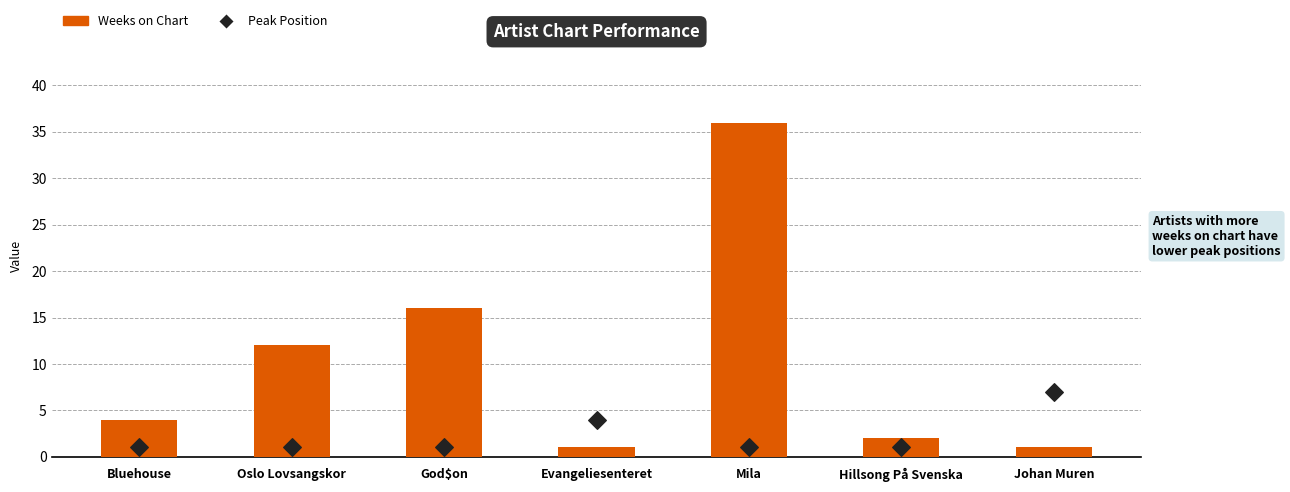

At which category is the sum across all series the highest?

Mila